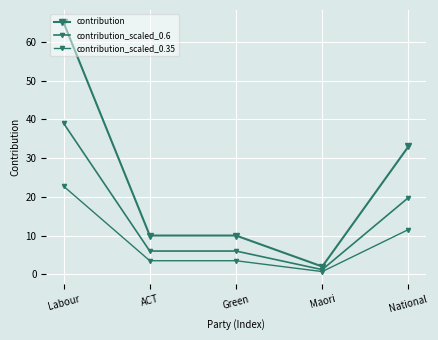

How many lines are shown in the chart?

3